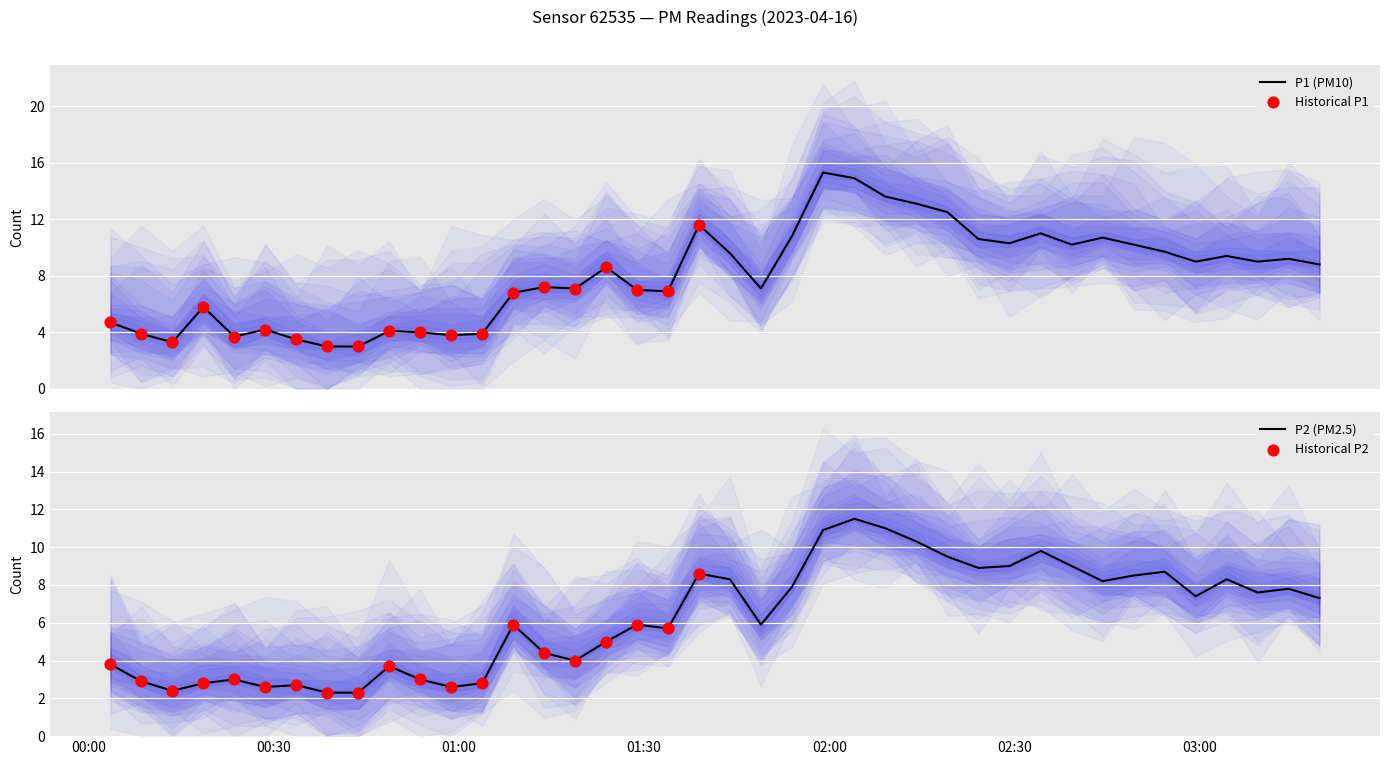

At how many categories does at least one series exceed 8?

21